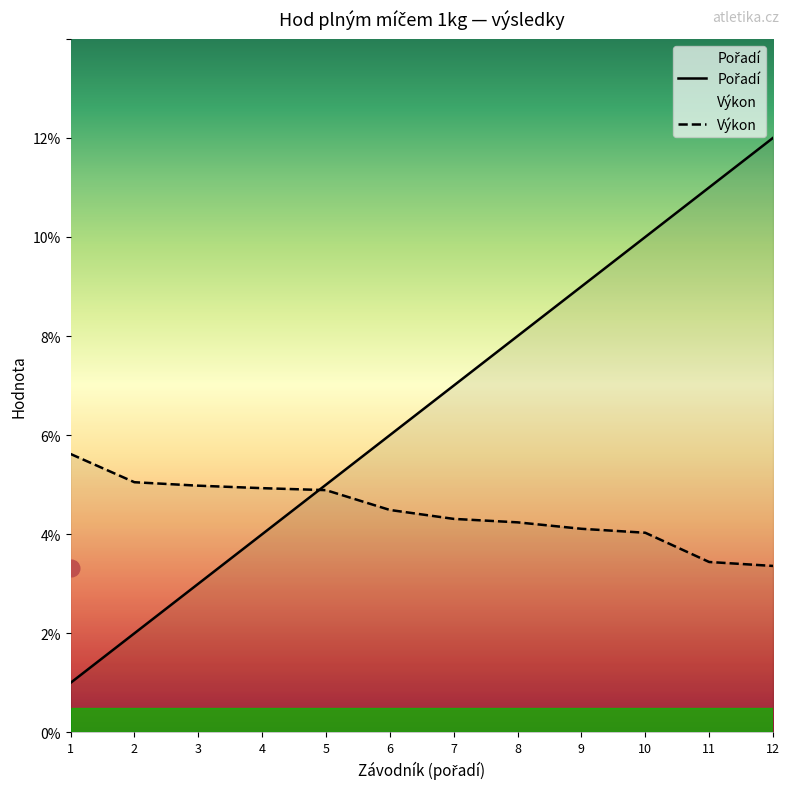

How many data points does each series have?

12